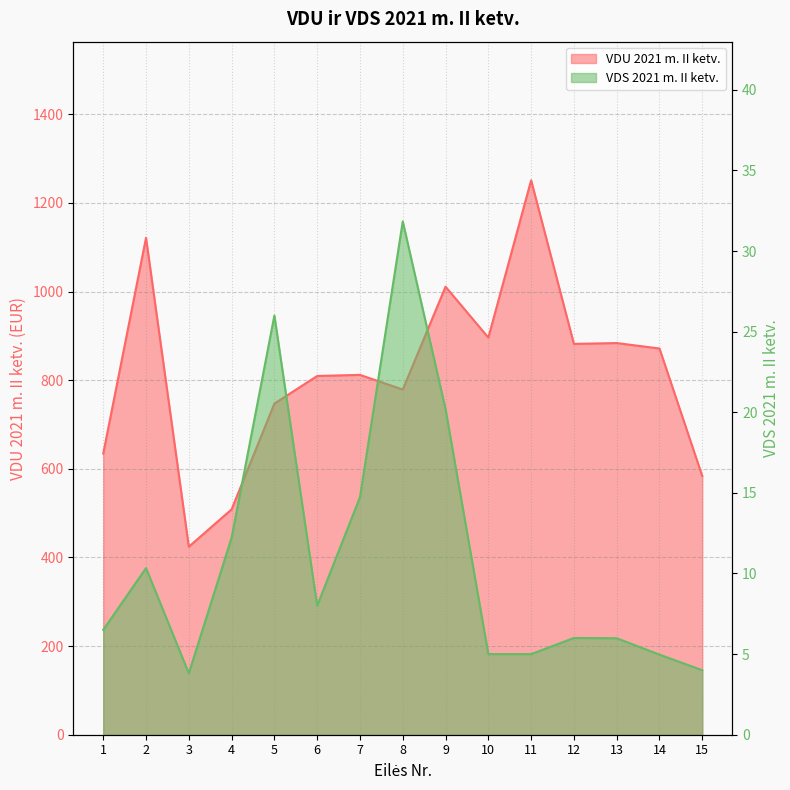

How many lines are shown in the chart?

2